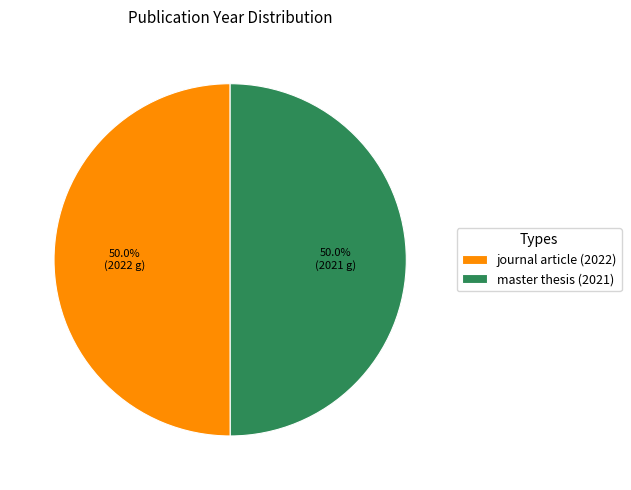

Do journal article (2022) and master thesis (2021) together represent more than half of the pie?

Yes